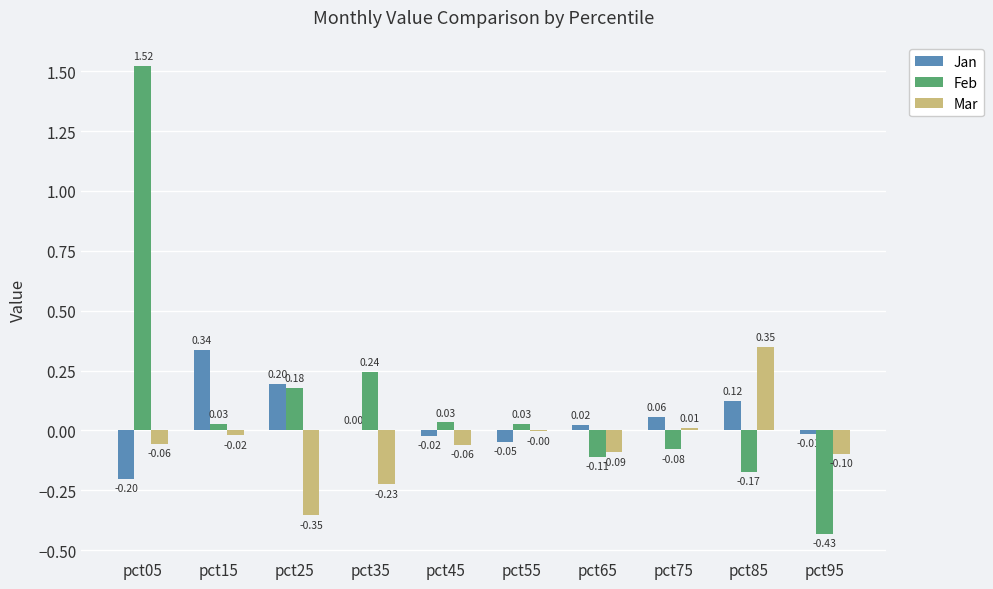

True or false: Mar has a value of -0.1 at pct45.

True